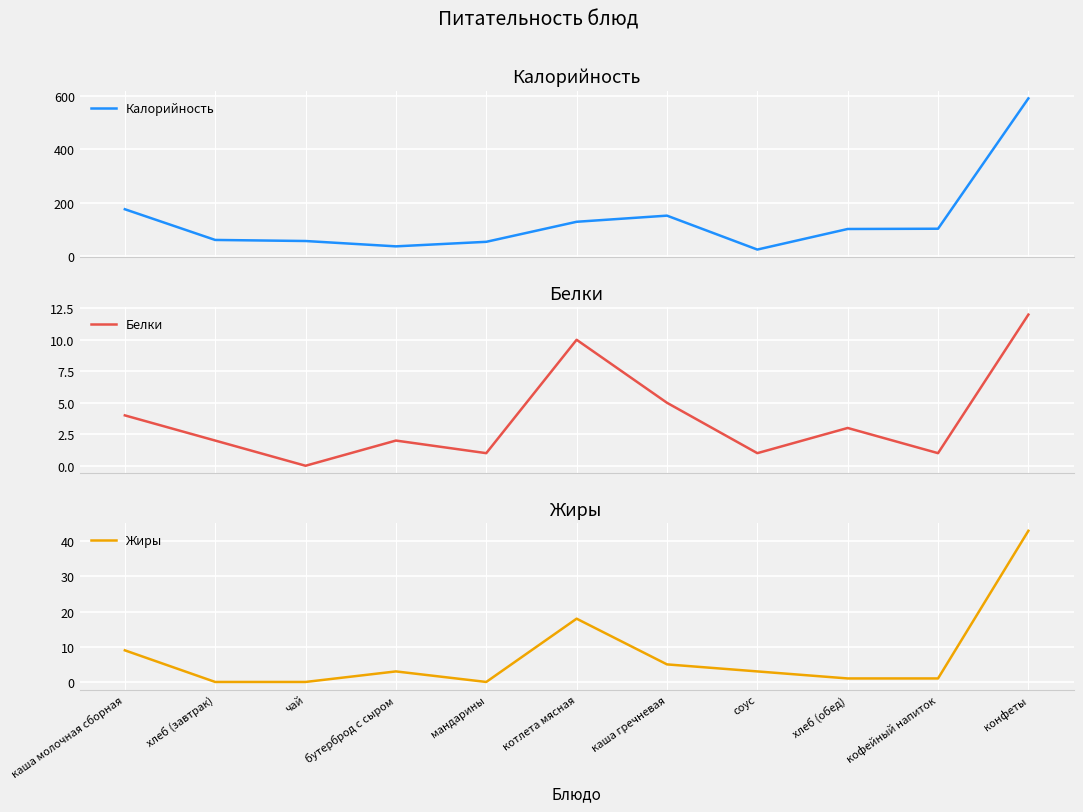

Reading right to left, what are all the values shown in this chart?

Калорийность: 590	102	101	24	151	128	53	36	56	60	175
Белки: 12	1	3	1	5	10	1	2	0	2	4
Жиры: 43	1	1	3	5	18	0	3	0	0	9